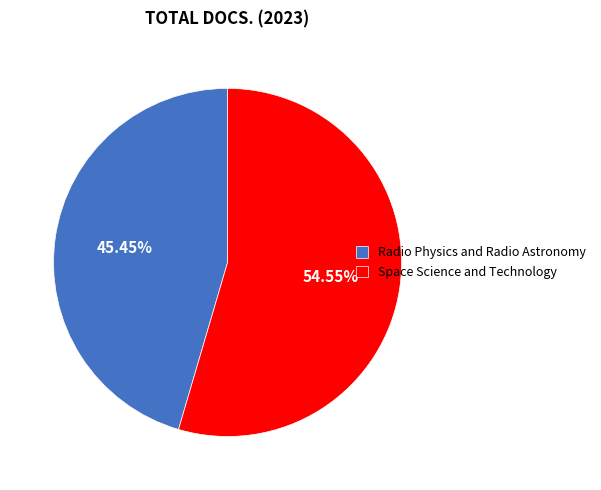

Which slice represents more than half of the pie?

Space Science and Technology